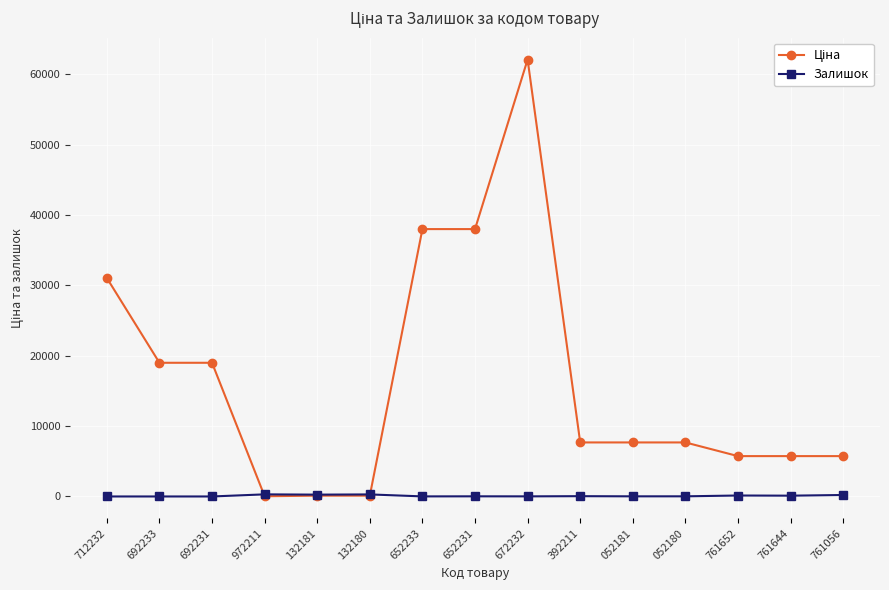

Where does the Залишок series first go above 21?

972211